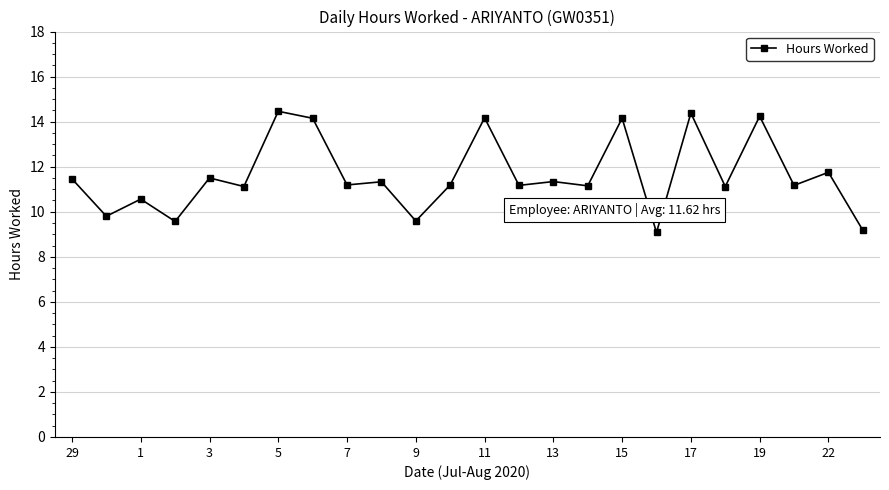

True or false: the data has more than 0 interior local peaks.

True